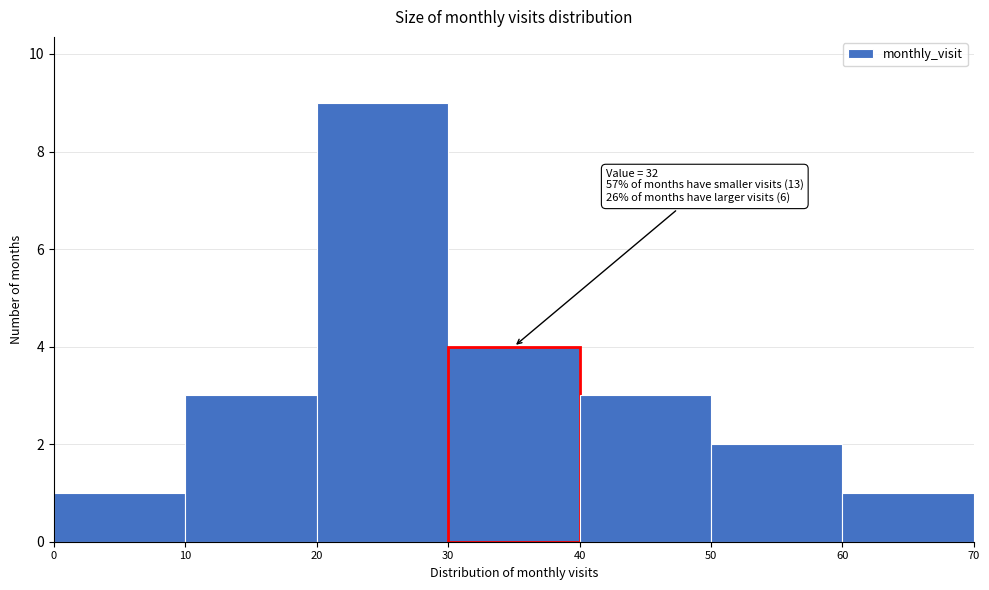

Over which range of the x-axis is the bar tallest?

20 to 30